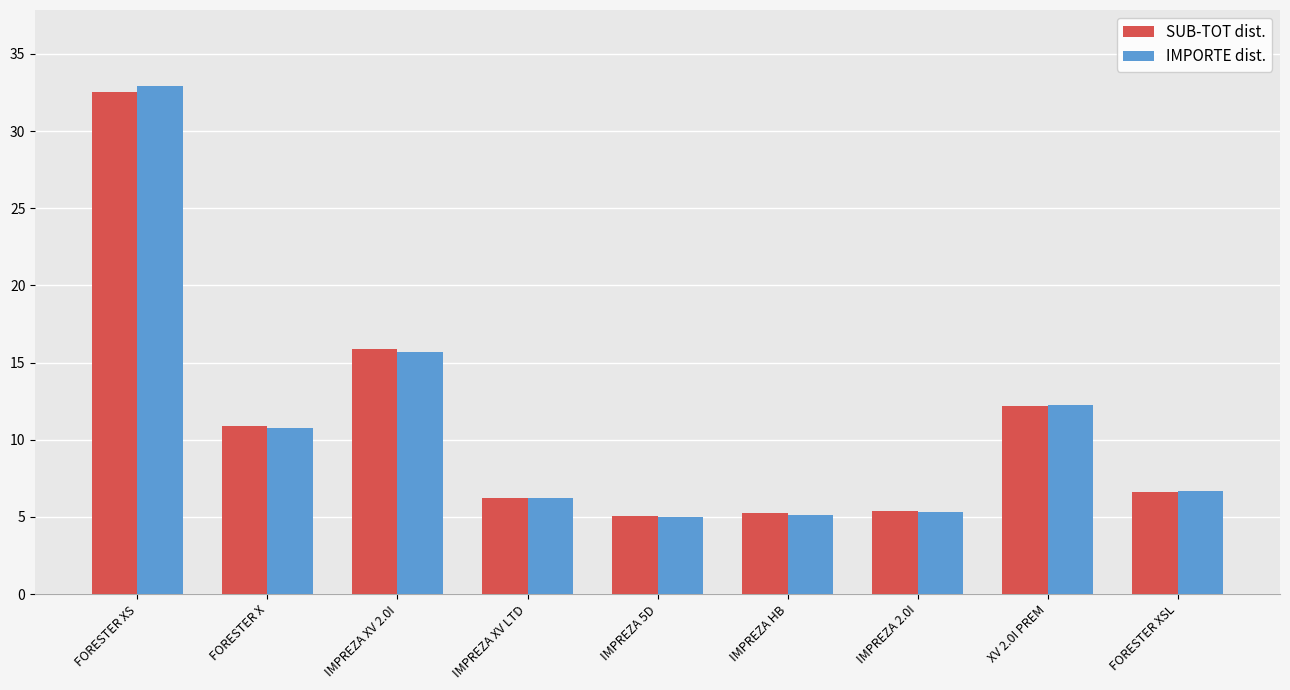

Read the SUB-TOT dist. value at FORESTER XS.

32.6